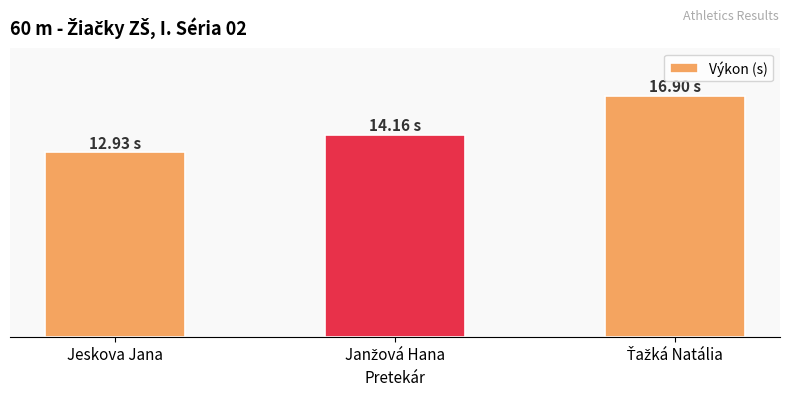

True or false: the data shows 12.9 at Jeskova Jana.

True